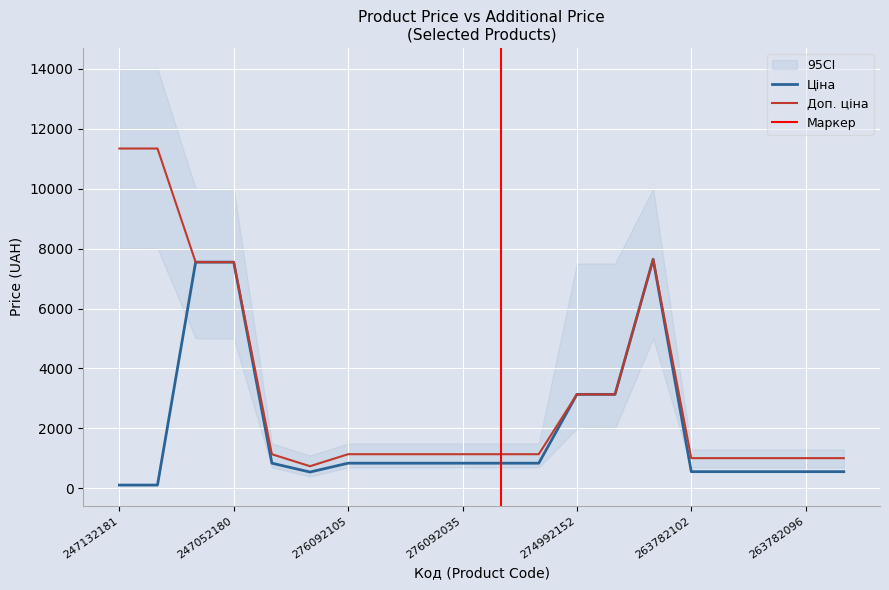

True or false: Доп. ціна has a value of 560.2 at 263782100.

False